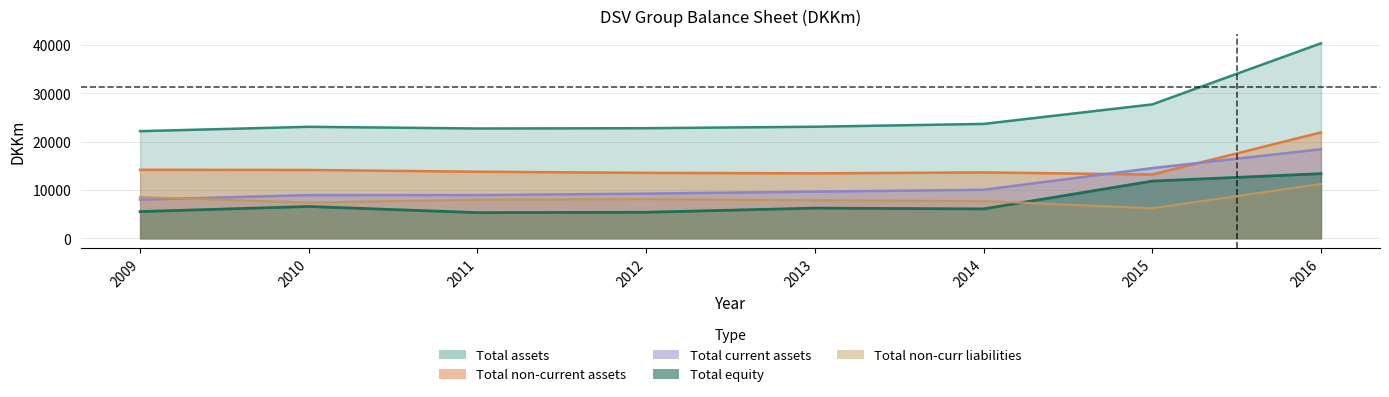

Where is Total equity nearest to the value 9343?

2015